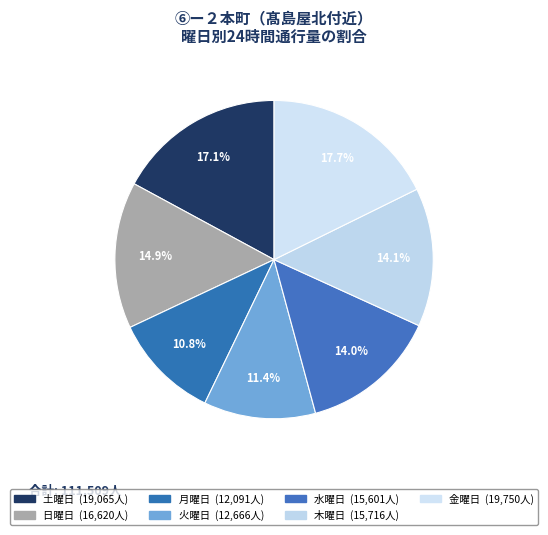

Count the number of slices in the pie.

7